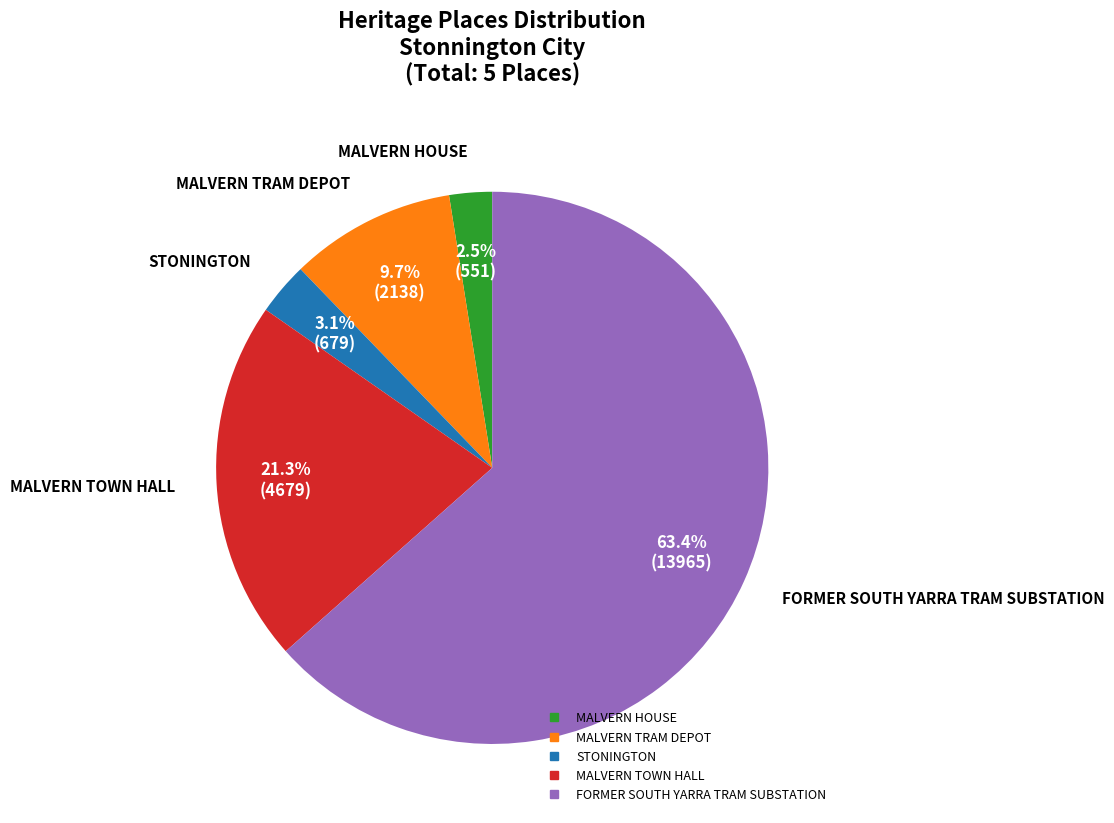

How much of the chart is everything except FORMER SOUTH YARRA TRAM SUBSTATION?

36.6%